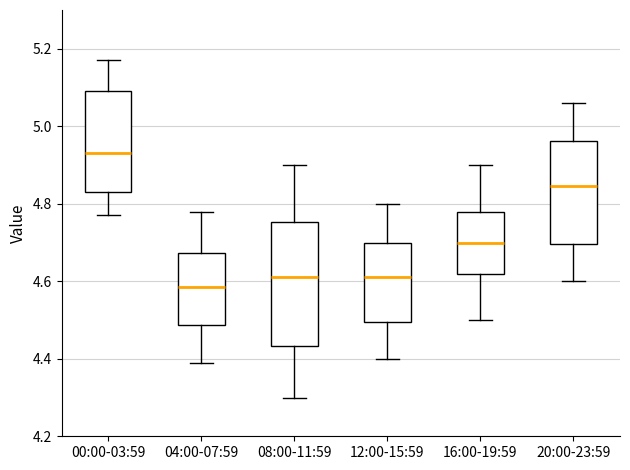

Where is the upper edge of the box for 08:00-11:59 on the y-axis? The values are not printed on the chart, so give them approximately, as read against the axis.

4.76